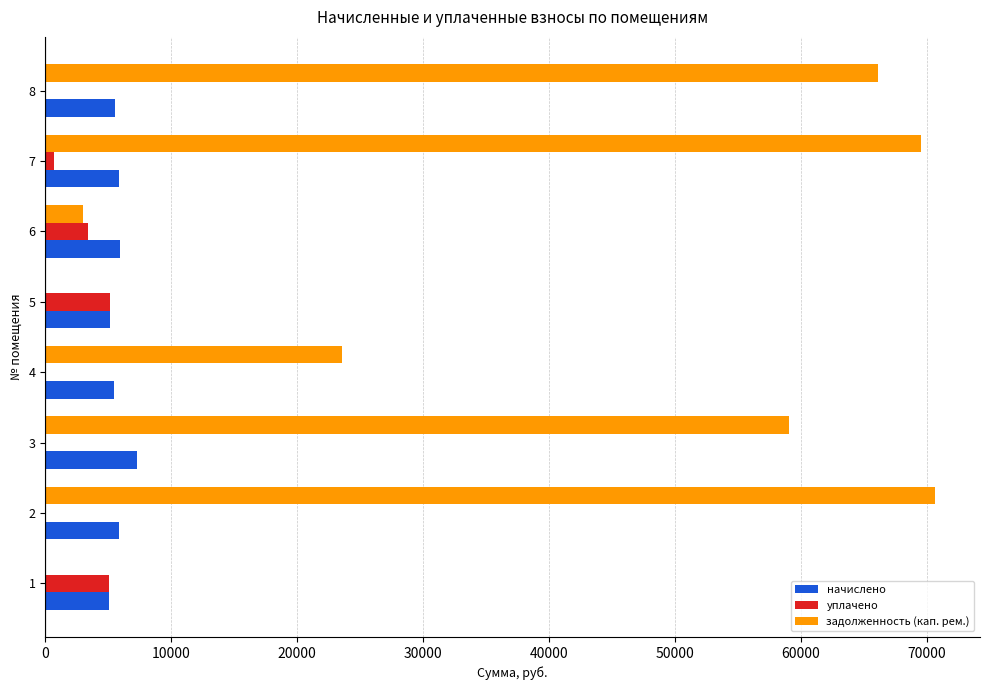

Which series changed the most between 4 and 6?

задолженность (кап. рем.)